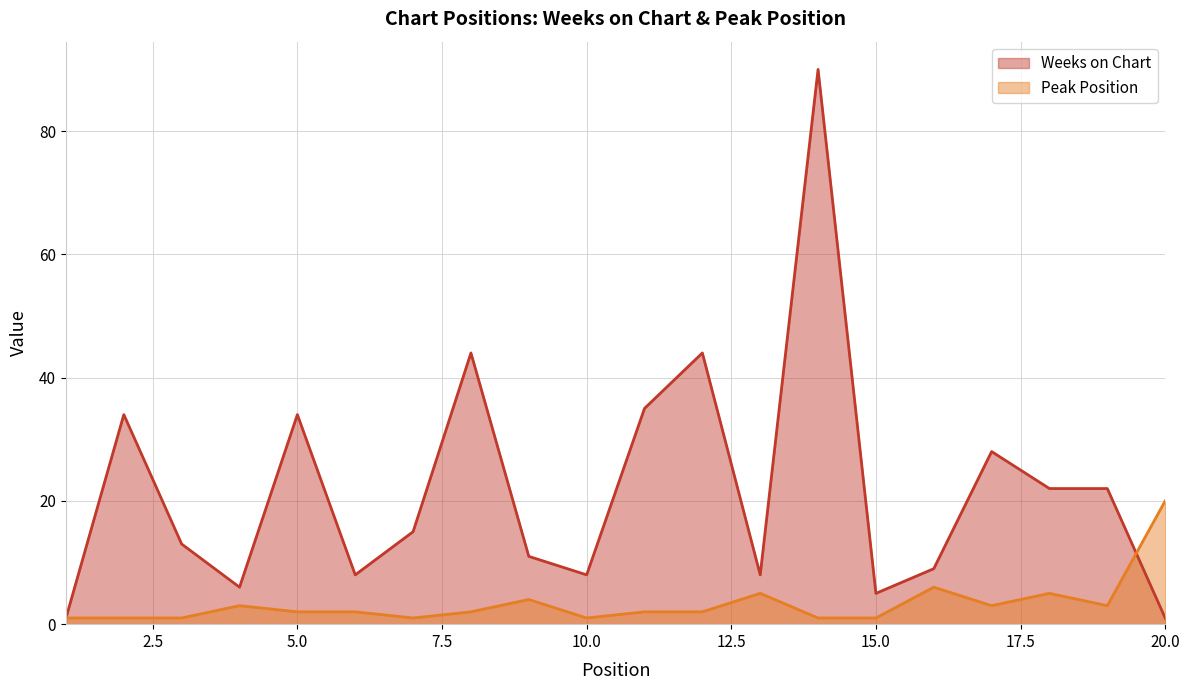

At how many categories does at least one series exceed 8?

14